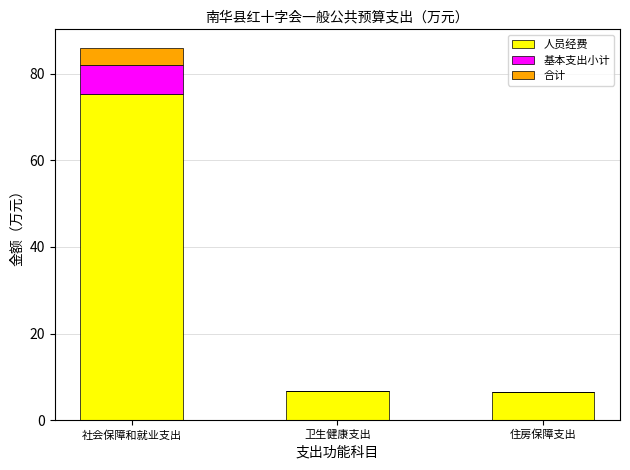

What is the average value of the 人员经费 series?

29.6